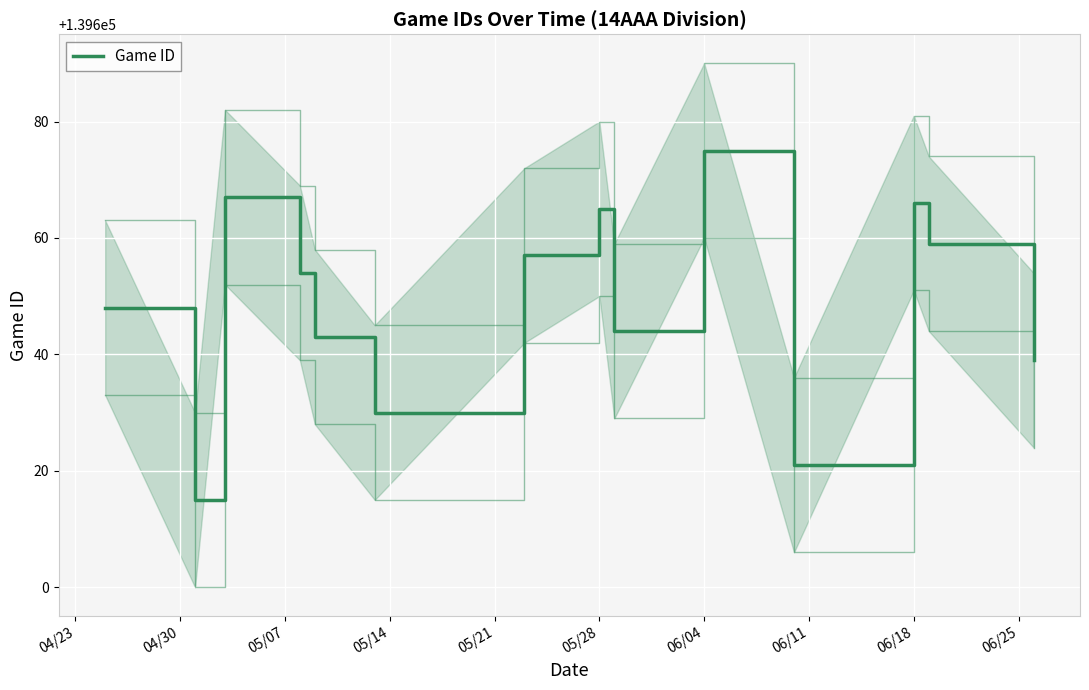

What is the average value?

139649